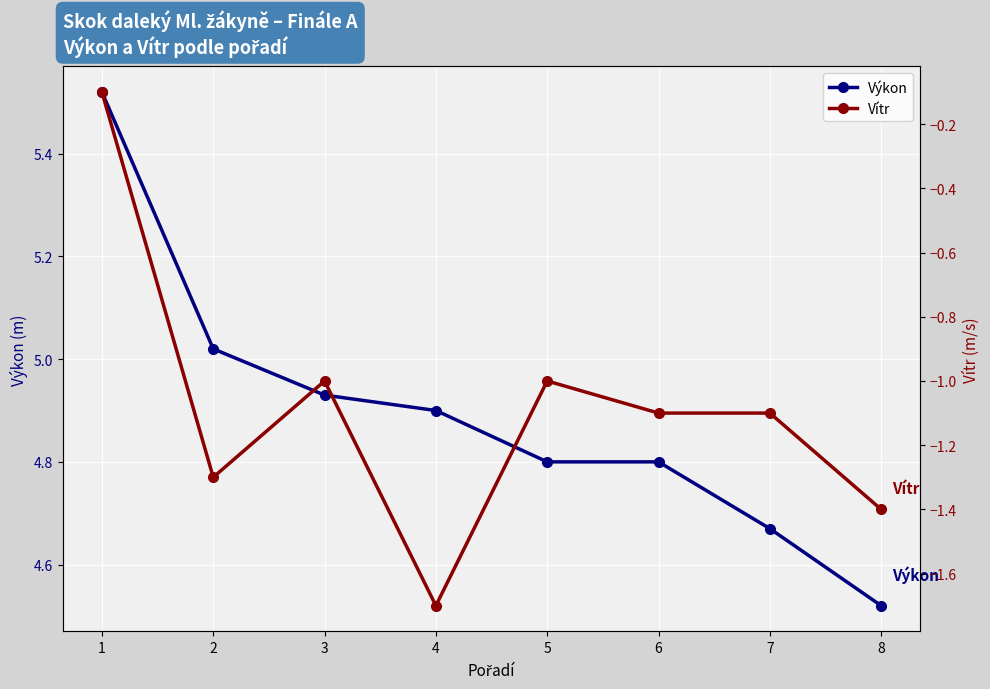

At which label is Vítr closest to 0?

1